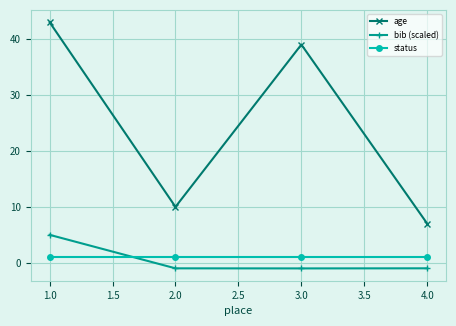

At which category is the sum across all series the highest?

1.0